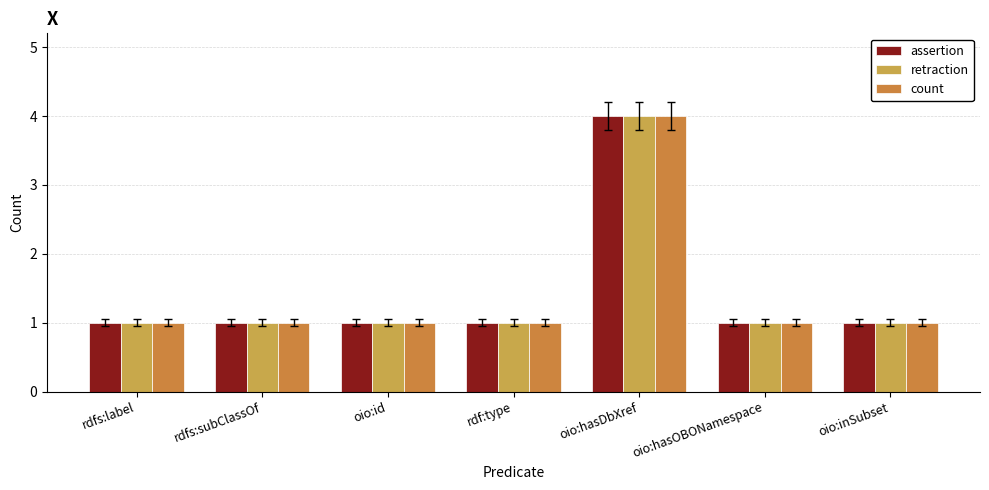

What is the sum of all assertion values?

10